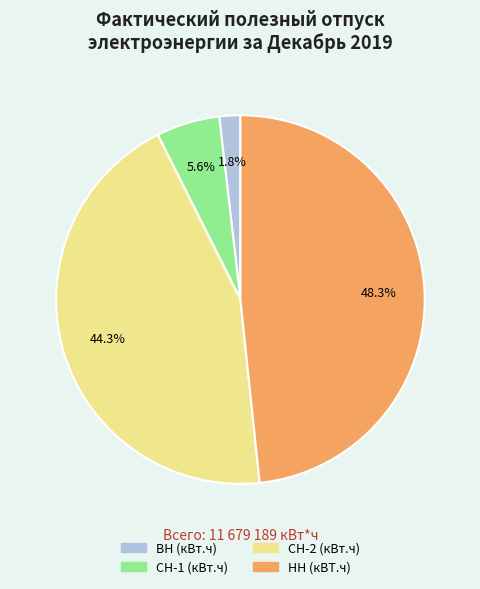

What percentage is the СН-1 (кВт.ч) slice, to the nearest percent?

6%